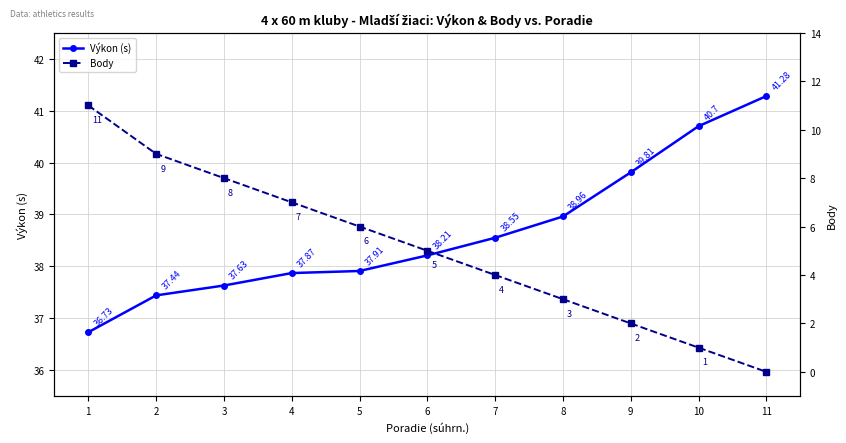

The value of Výkon (s) at 11 is 58.2. True or false?

False